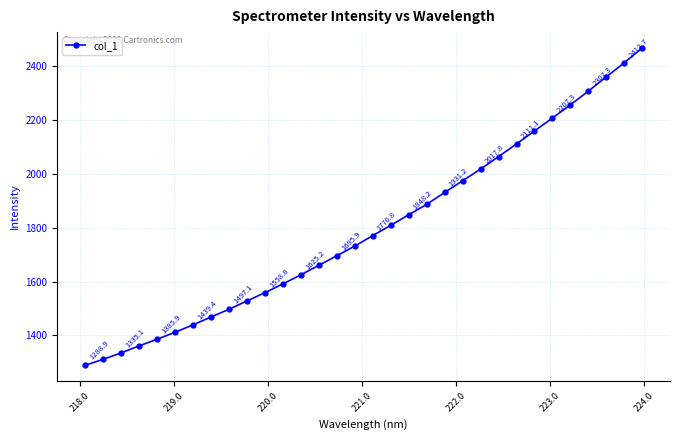

What is the average value?

1796.1